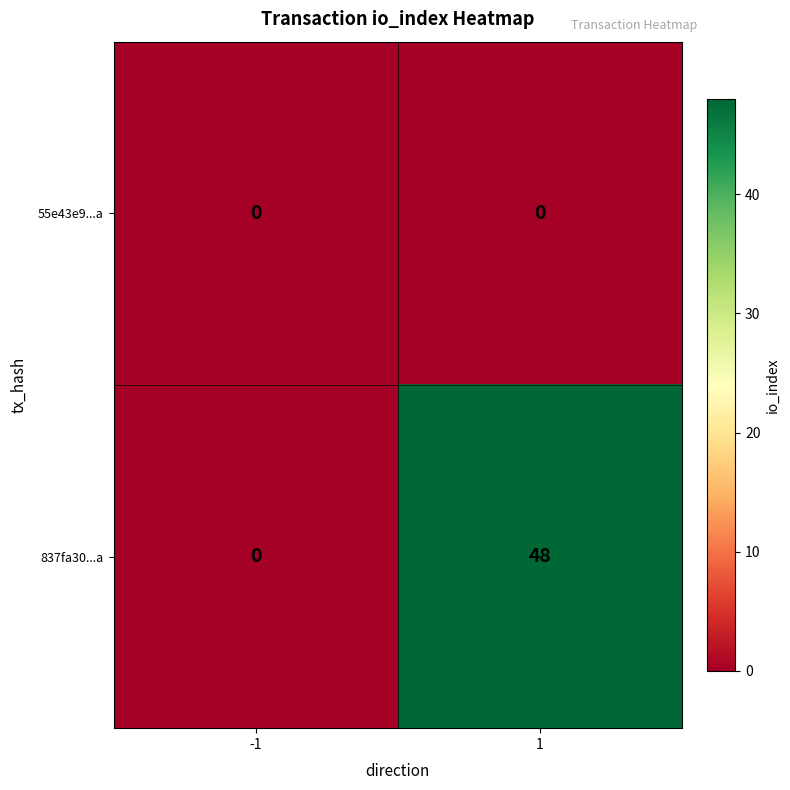

Rank the series by their average value, from highest to lowest.

837fa30...a, 55e43e9...a